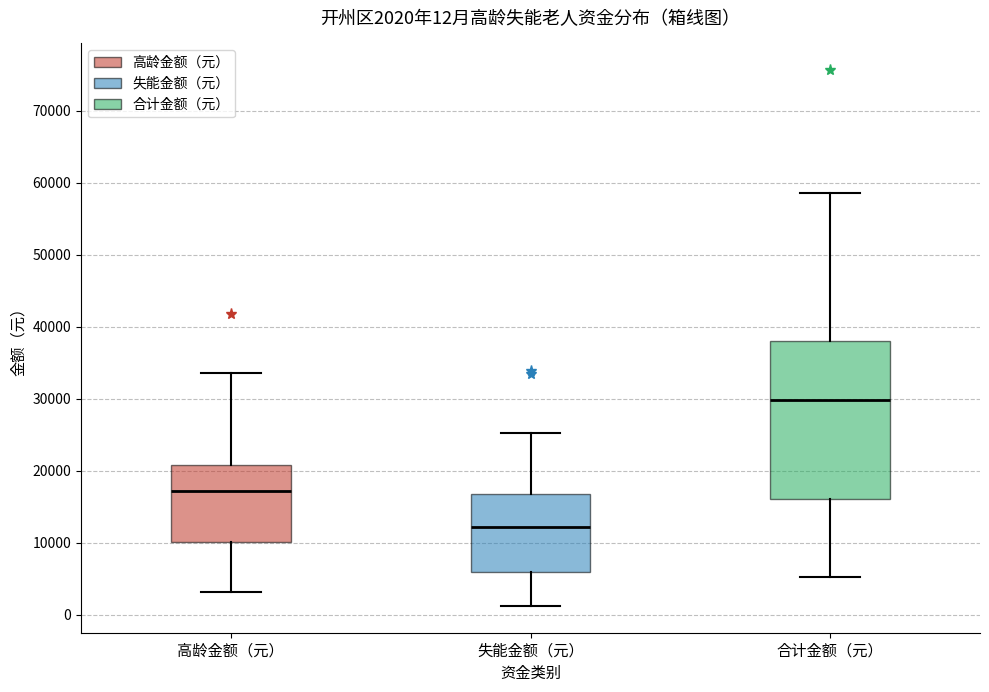

Comparing the boxes themselves (not the whiskers), which one is the tallest?

合计金额（元）